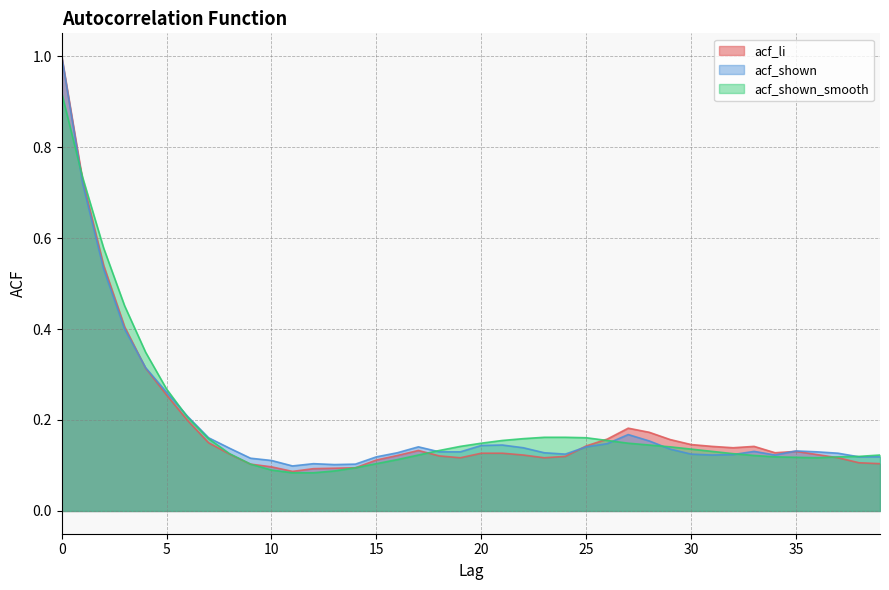

In acf_li, how many points are lower than both neighbors (excluding endpoints)?

5